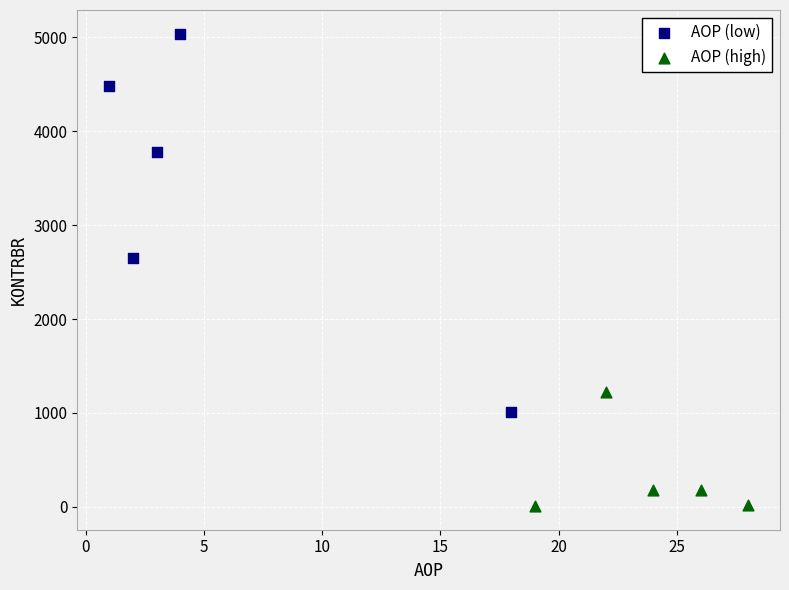

Which series contains the lowest Y value?

AOP (high)